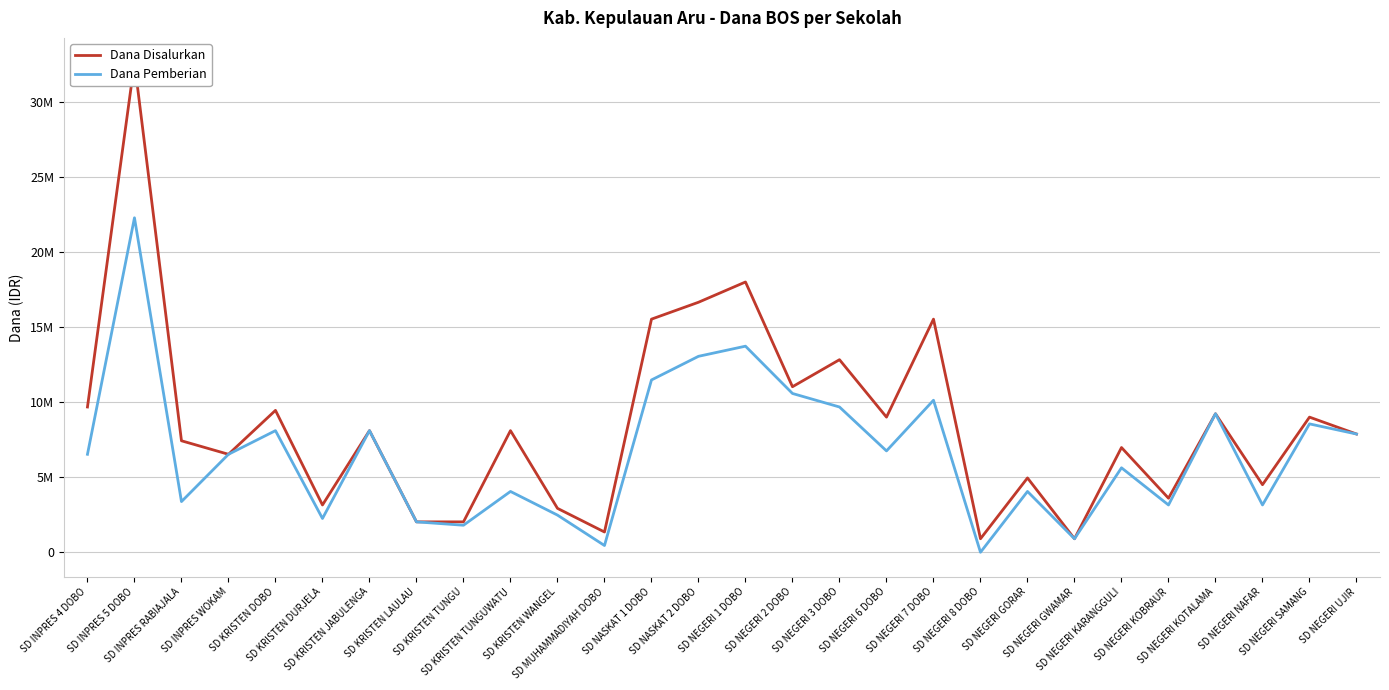

What is the difference between the Dana Pemberian values at SD KRISTEN LAULAU and SD NEGERI SAMANG?

6525000